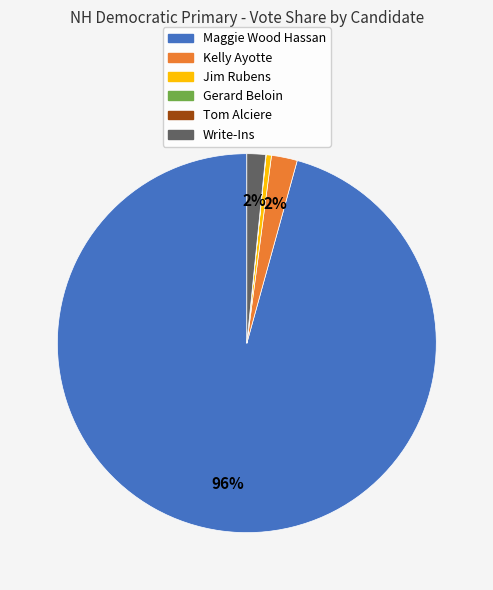

Which category has the biggest portion of the pie?

Maggie Wood Hassan